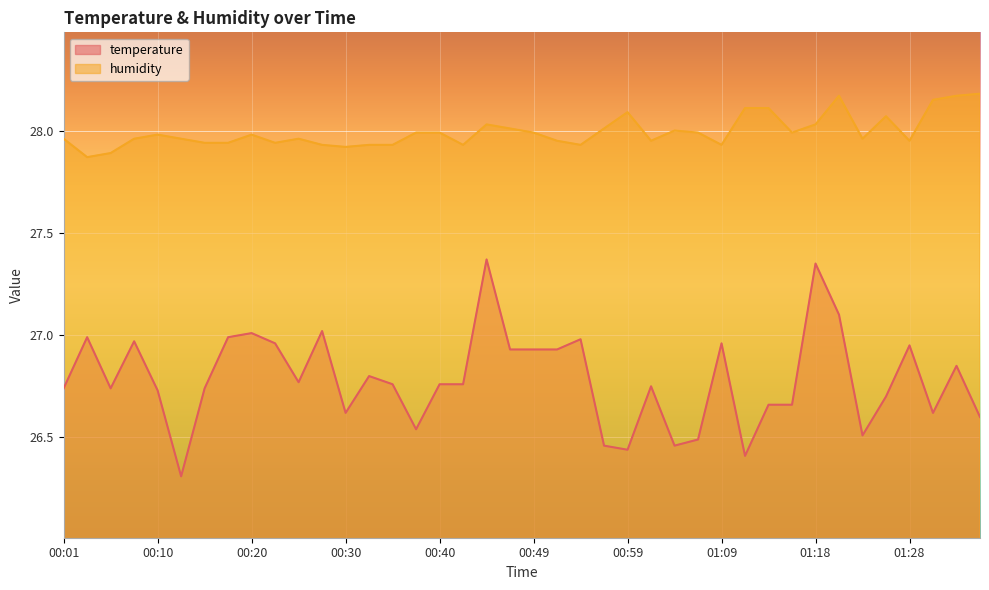

What is the average value of the humidity series?

28.0